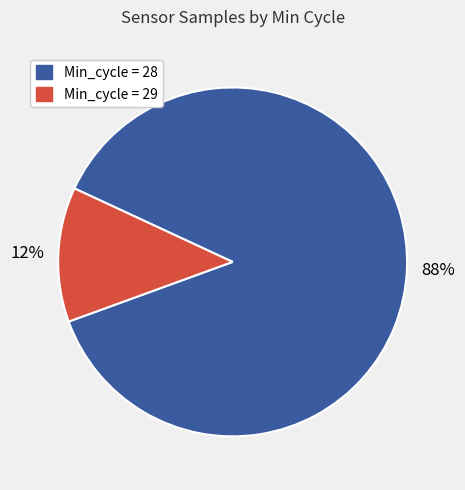

How many segments does this pie chart have?

2